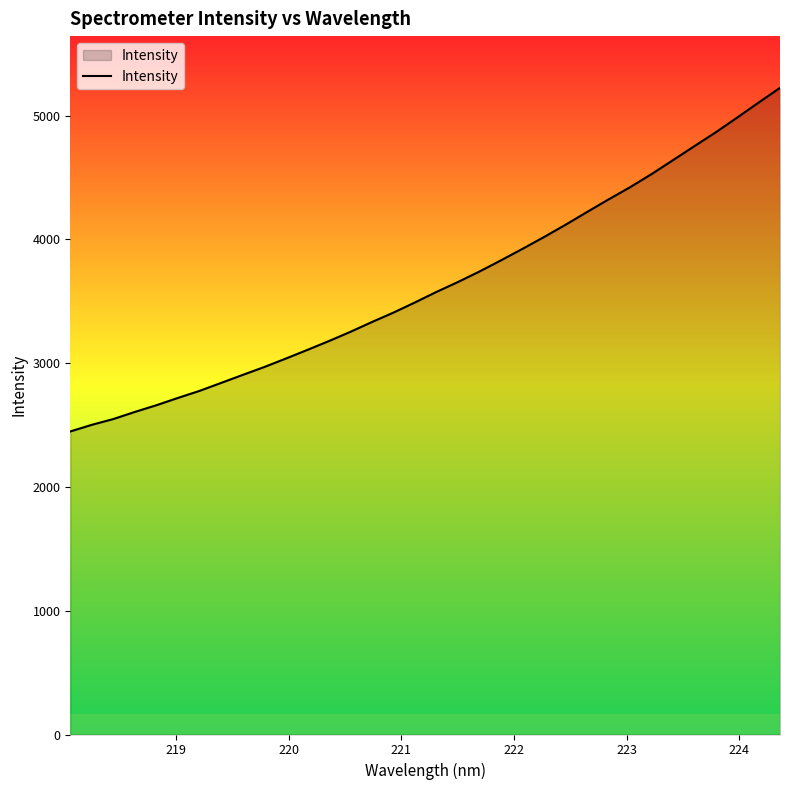

What is the minimum value shown in the chart?

2448.4